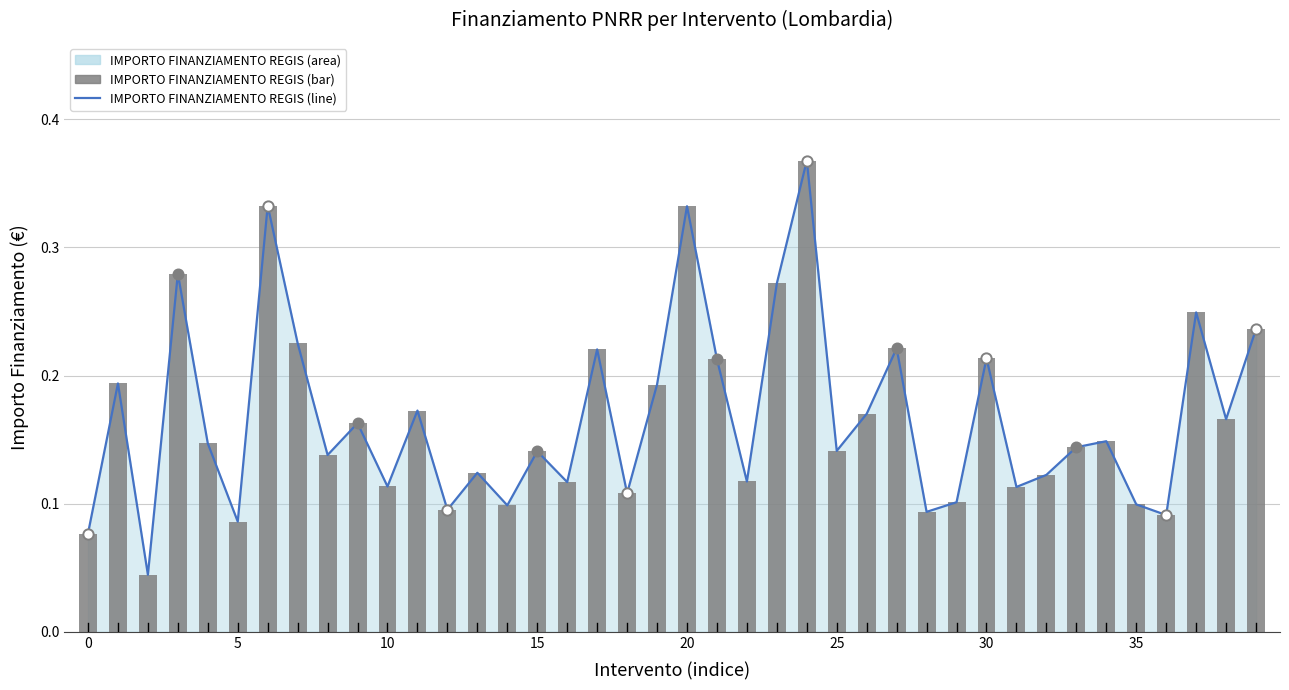

Which series has the widest spread of Y values?

IMPORTO FINANZIAMENTO REGIS (line)